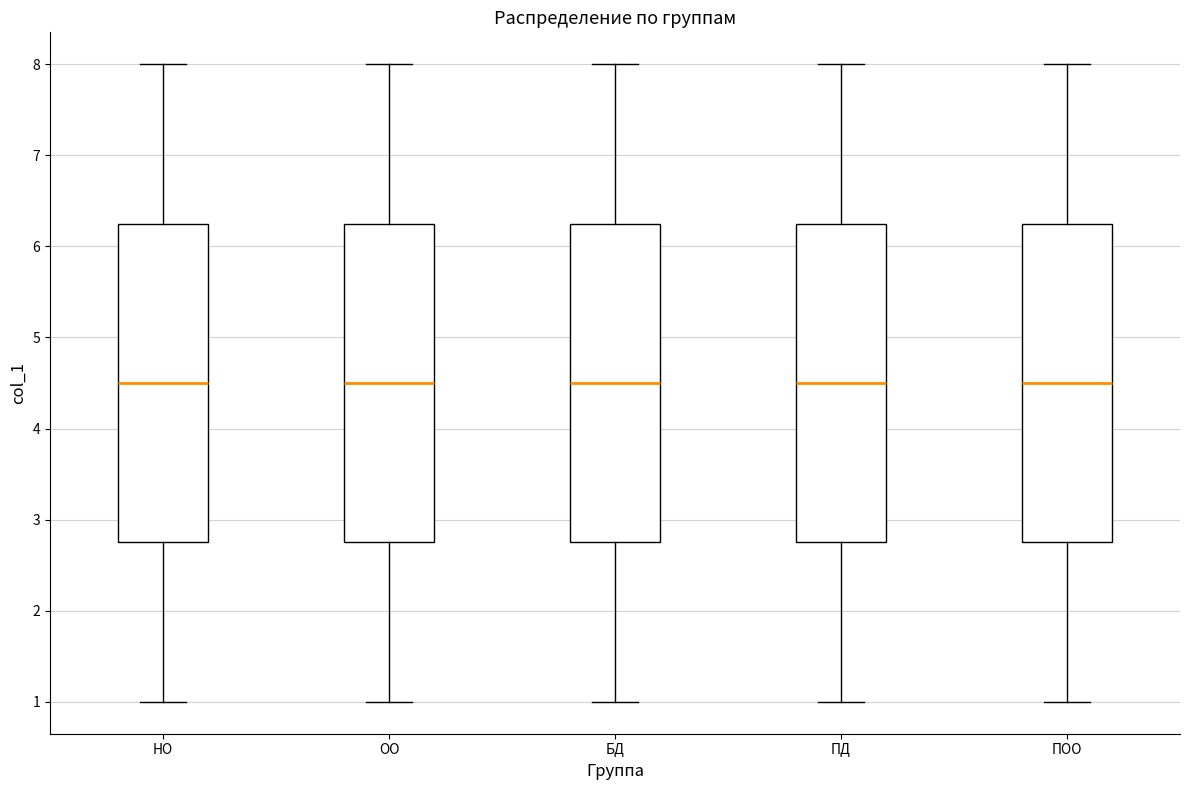

Reading left to right, transcribe this box plot: for each box, give where its median line is, the range the box spans, and where its two whiskers end, as read against the y-axis. The values are not printed on the chart, so give them approximately, as read against the axis.

НО: median 4.5, box 2.8 to 6.3, whiskers 1.0 to 8.0
ОО: median 4.5, box 2.8 to 6.3, whiskers 1.0 to 8.0
БД: median 4.5, box 2.8 to 6.3, whiskers 1.0 to 8.0
ПД: median 4.5, box 2.8 to 6.3, whiskers 1.0 to 8.0
ПОО: median 4.5, box 2.8 to 6.3, whiskers 1.0 to 8.0